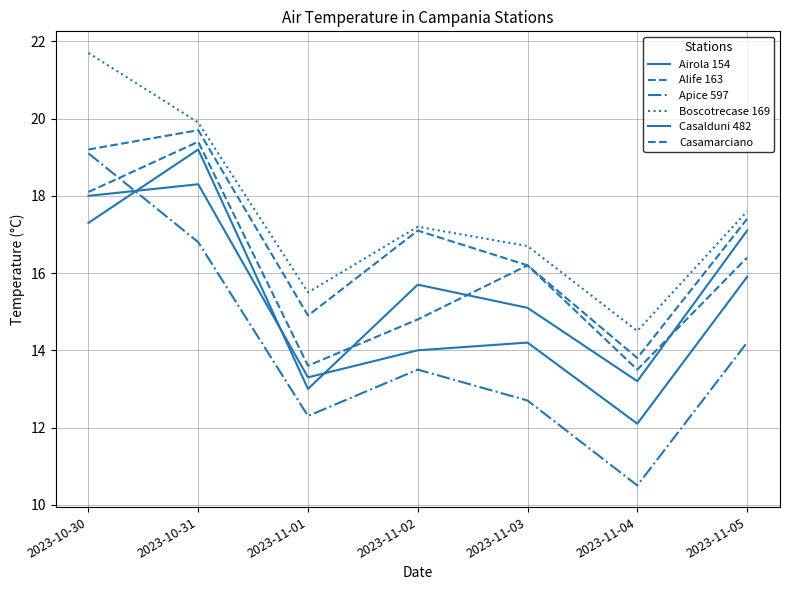

Does the chart have visible grid lines?

Yes